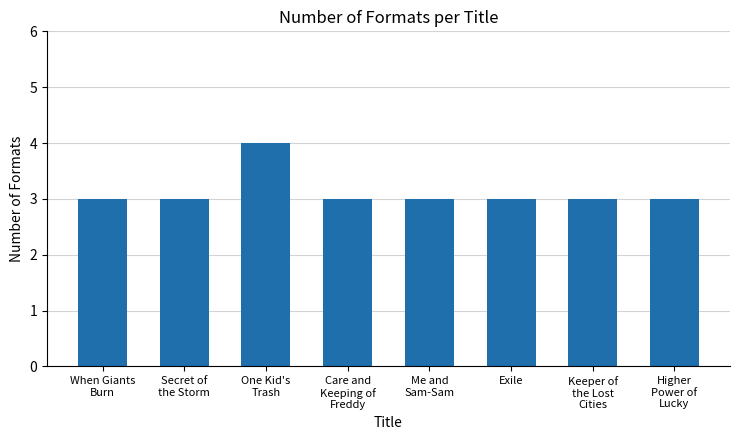

What is the smallest value displayed?

3